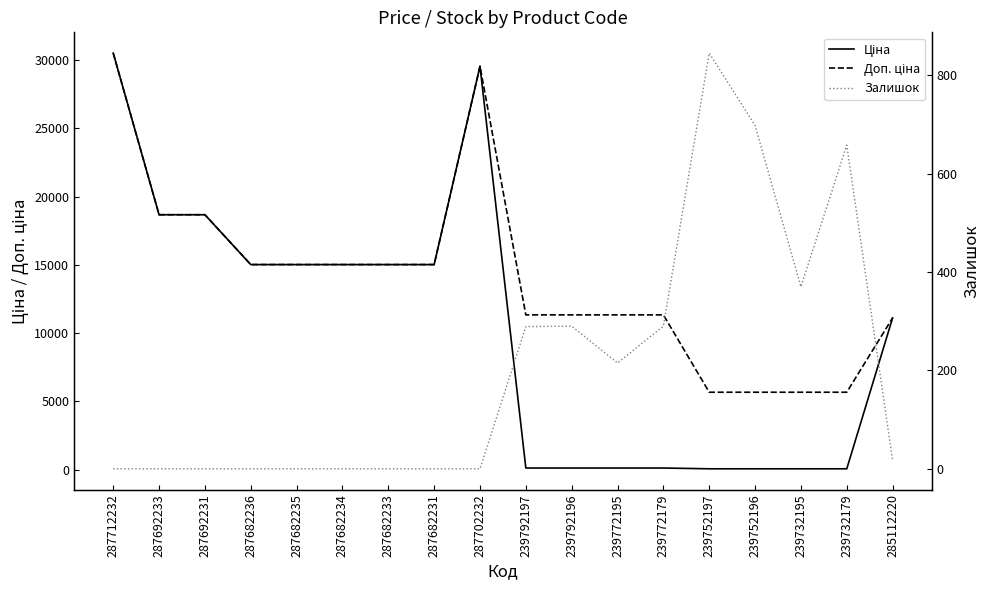

What is the sum of all Ціна values?

184293.9